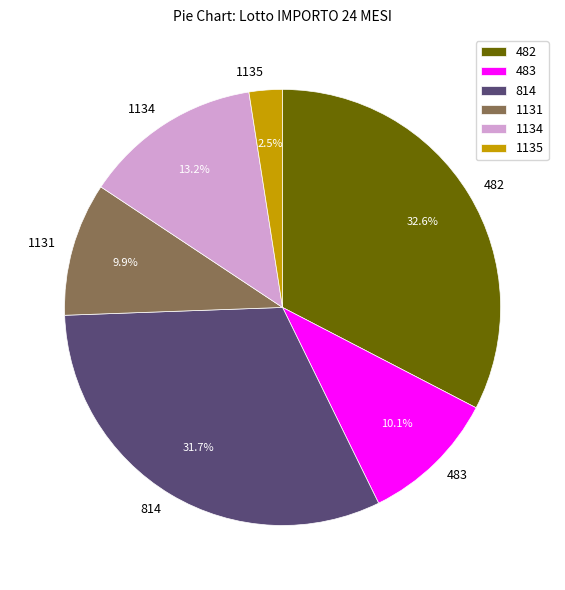

Which slice is the largest?

482